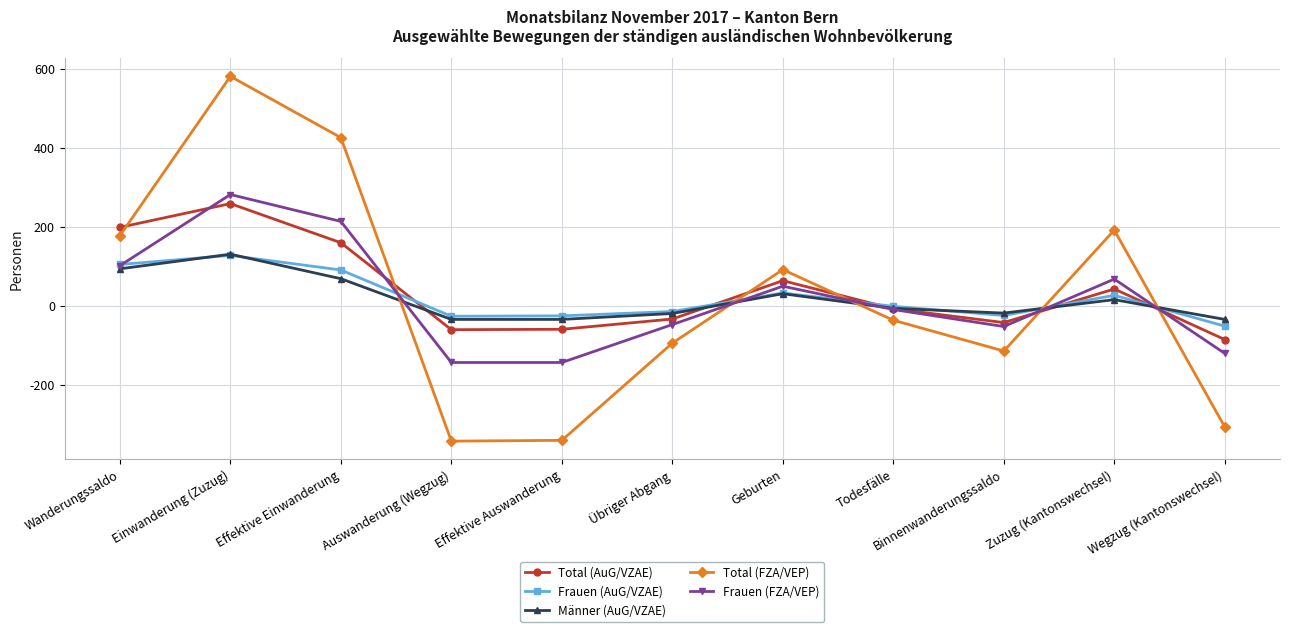

True or false: Total (AuG/VZAE) and Total (FZA/VEP) cross at least once.

True